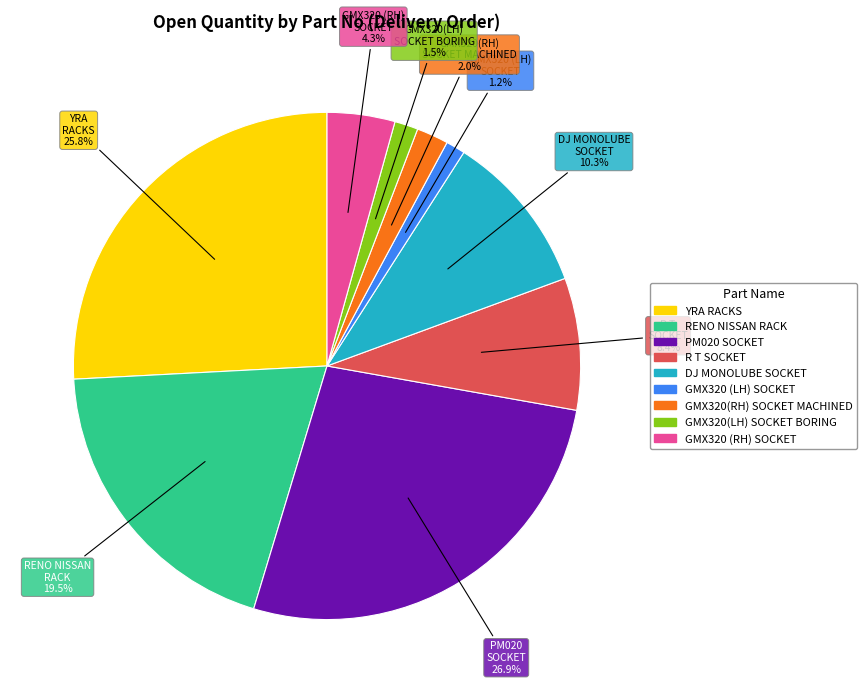

Does any single category account for the majority?

No